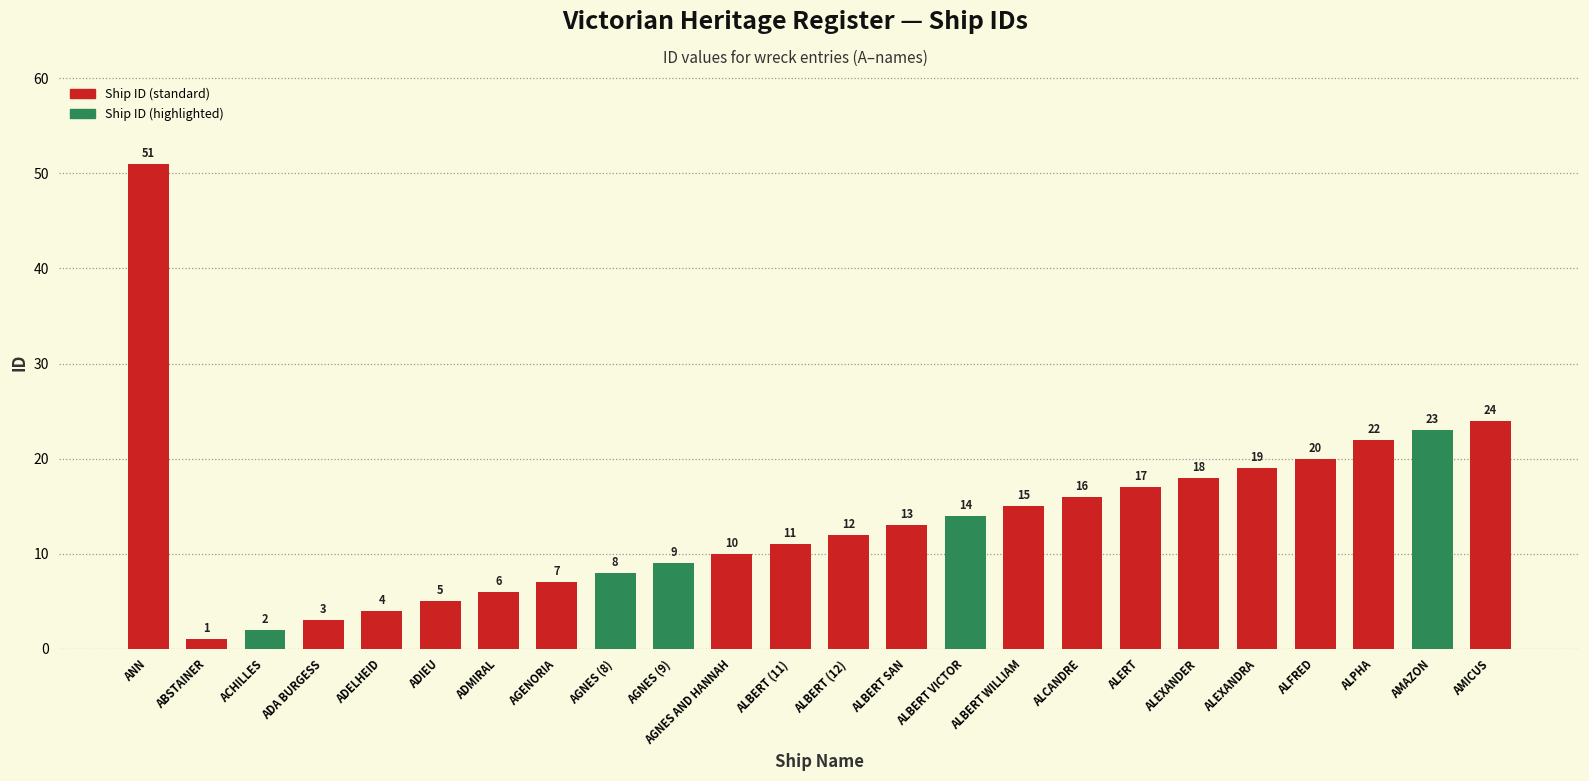

Between ALBERT (12) and ALBERT (11), which is larger?

ALBERT (12)